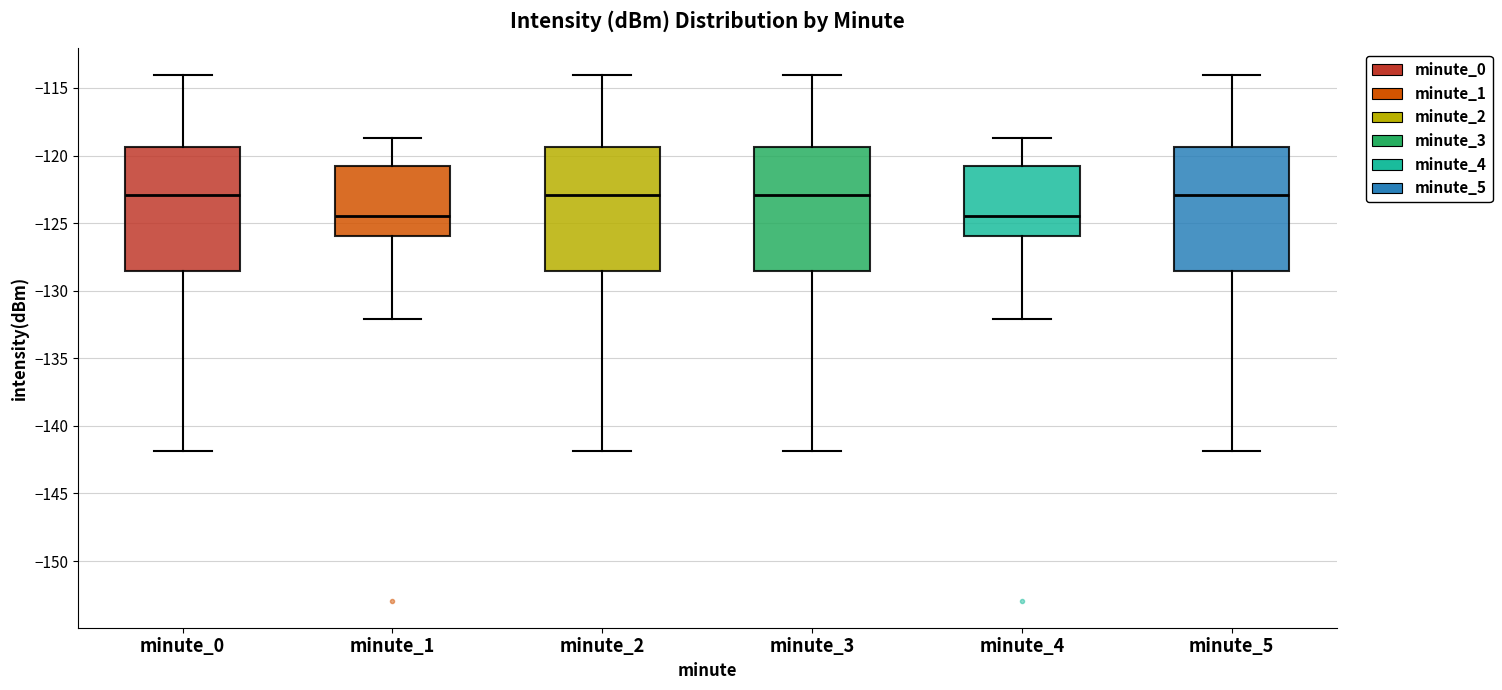

Where is the upper edge of the box for minute_4 on the y-axis? The values are not printed on the chart, so give them approximately, as read against the axis.

-121.0